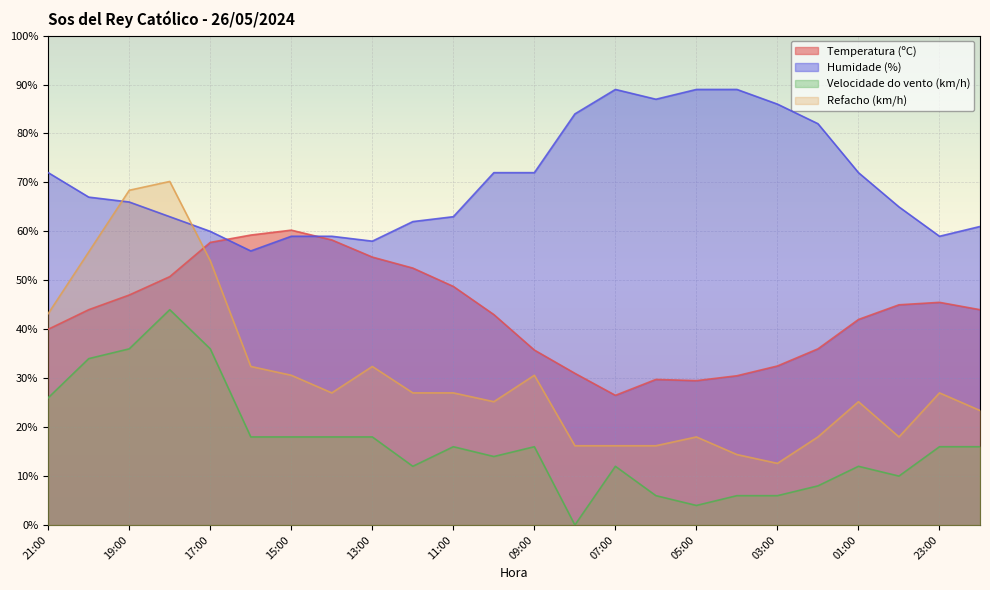

True or false: Velocidade do vento (km/h) has more than 1 points higher than both neighbors.

True